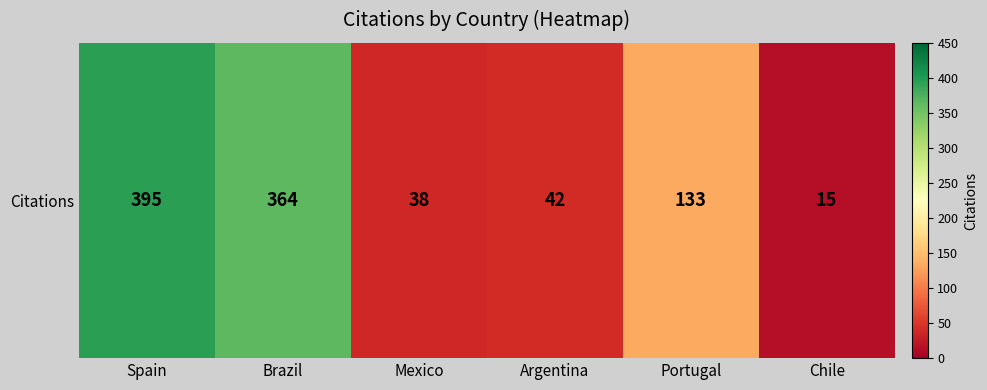

What is the sum of the values at Spain and Mexico?

433